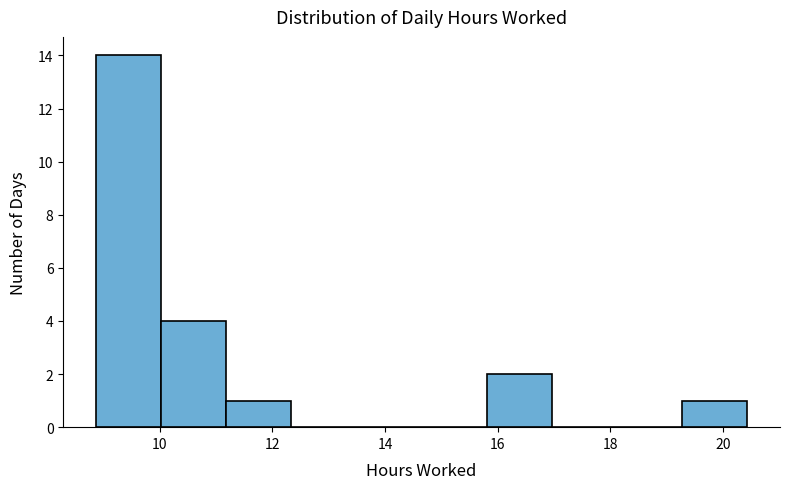

Reading left to right, list every bar in this chart as the range it spans on the x-axis followed by its height. Neither the bar edges nor the heights are printed on the chart, so give them approximately, as read against the axes.

8.8 to 10.0: 14
10.0 to 11.2: 4
11.2 to 12.4: 1
12.4 to 13.4: 0
13.4 to 14.6: 0
14.6 to 15.8: 0
15.8 to 17.0: 2
17.0 to 18.2: 0
18.2 to 19.2: 0
19.2 to 20.4: 1